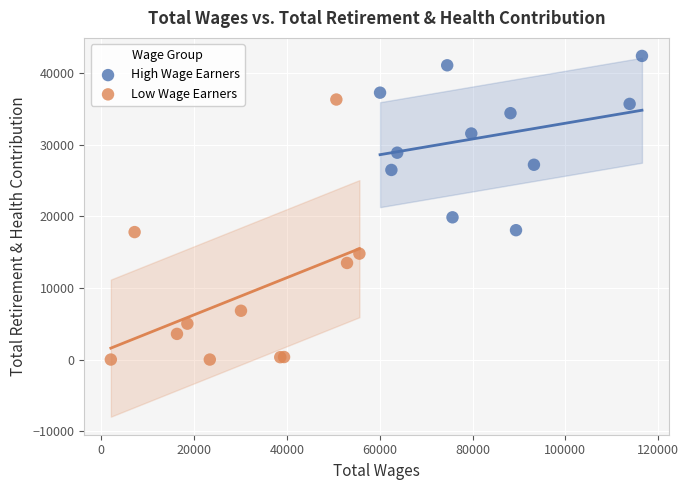

Which series reaches the minimum Y coordinate?

Low Wage Earners